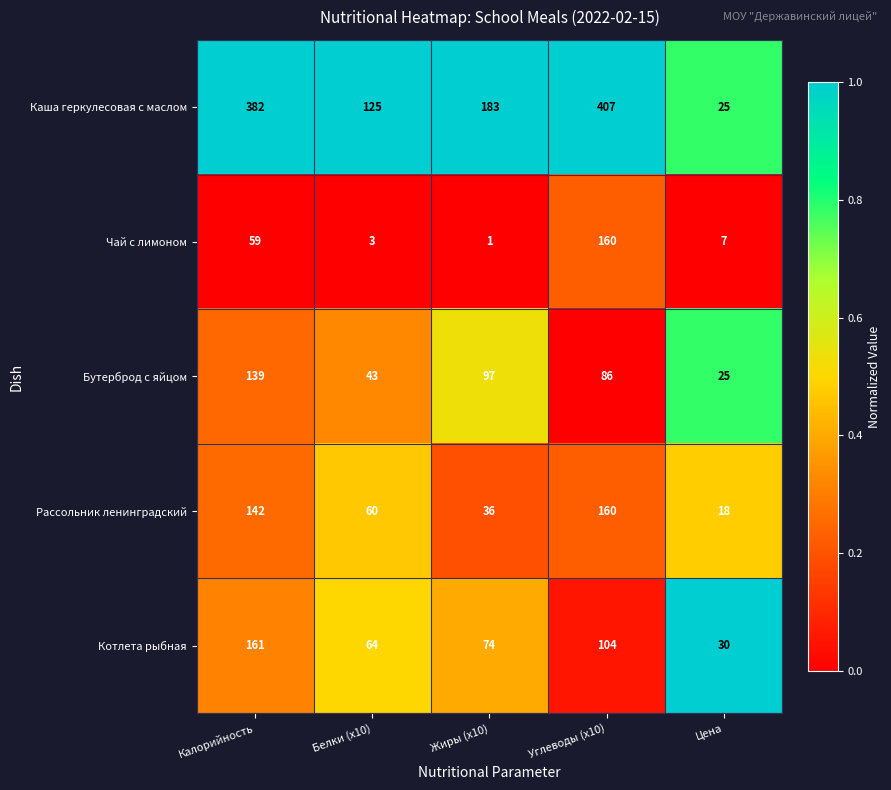

Which series has the largest range (max minus min)?

Каша геркулесовая с маслом